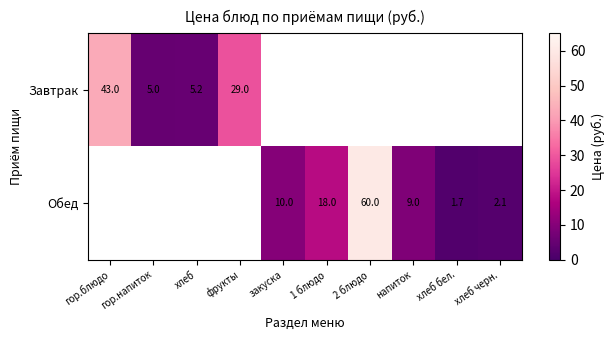

The value of Обед at закуска is 6.1. True or false?

False